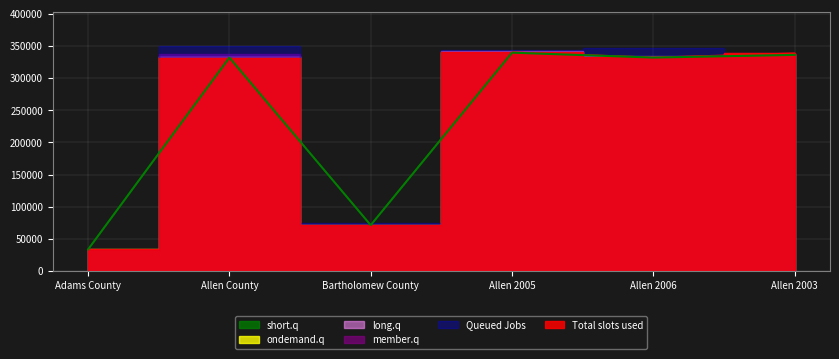

Count the number of data series in this chart.

6